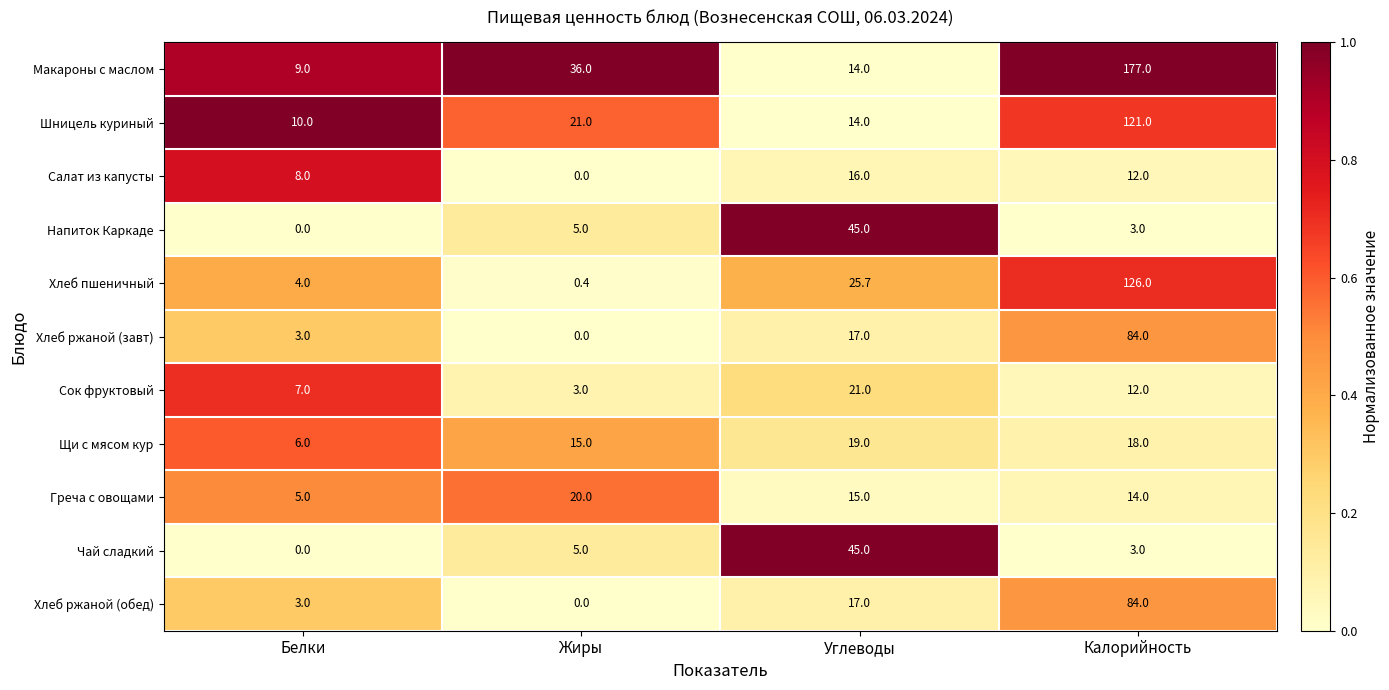

What is the sum of all Салат из капусты values?

36.0